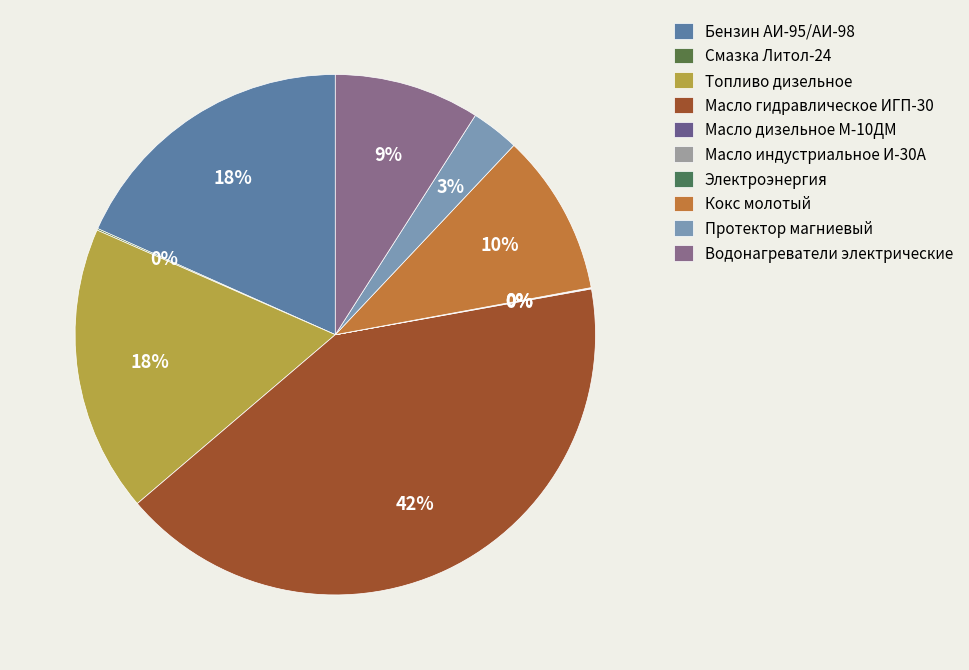

What is the largest slice in the pie chart?

Масло гидравлическое ИГП-30